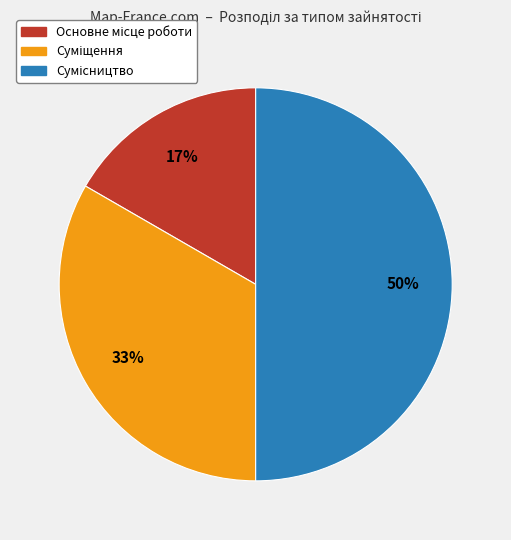

To the nearest percent, what is the average slice percentage?

33%